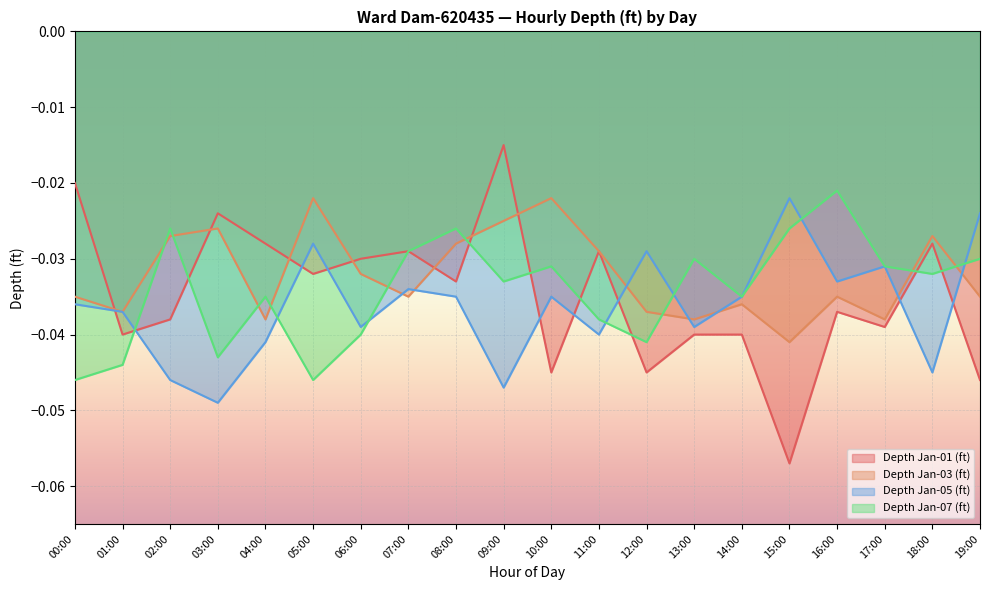

What is the lowest value of the Depth Jan-01 (ft) series?

-0.1